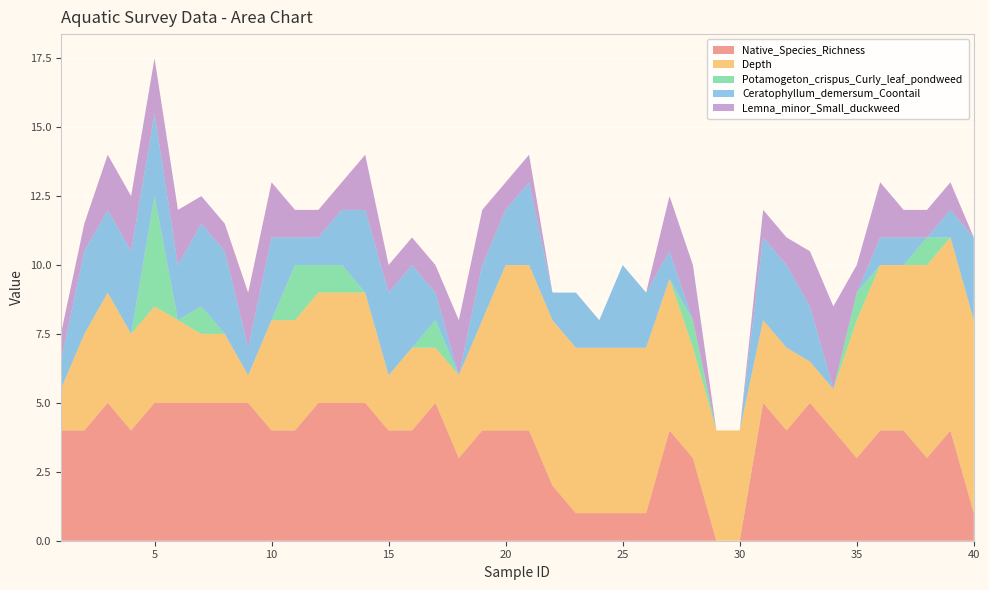

Reading left to right, extract all data points from this chart.

Native_Species_Richness: 1=4.0	2=4.0	3=5.0	4=4.0	5=5.0	6=5.0	7=5.0	8=5.0	9=5.0	10=4.0	11=4.0	12=5.0	13=5.0	14=5.0	15=4.0	16=4.0	17=5.0	18=3.0	19=4.0	20=4.0	21=4.0	22=2.0	23=1.0	24=1.0	25=1.0	26=1.0	27=4.0	28=3.0	29=0.0	30=0.0	31=5.0	32=4.0	33=5.0	34=4.0	35=3.0	36=4.0	37=4.0	38=3.0	39=4.0	40=1.0
Depth: 1=1.5	2=3.5	3=4.0	4=3.5	5=3.5	6=3.0	7=2.5	8=2.5	9=1.0	10=4.0	11=4.0	12=4.0	13=4.0	14=4.0	15=2.0	16=3.0	17=2.0	18=3.0	19=4.0	20=6.0	21=6.0	22=6.0	23=6.0	24=6.0	25=6.0	26=6.0	27=5.5	28=4.0	29=4.0	30=4.0	31=3.0	32=3.0	33=1.5	34=1.5	35=5.0	36=6.0	37=6.0	38=7.0	39=7.0	40=7.0
Potamogeton_crispus_Curly_leaf_pondweed: 1=0.0	2=0.0	3=0.0	4=0.0	5=4.0	6=0.0	7=1.0	8=0.0	9=0.0	10=0.0	11=2.0	12=1.0	13=1.0	14=0.0	15=0.0	16=0.0	17=1.0	18=0.0	19=0.0	20=0.0	21=0.0	22=0.0	23=0.0	24=0.0	25=0.0	26=0.0	27=0.0	28=1.0	29=0.0	30=0.0	31=0.0	32=0.0	33=0.0	34=0.0	35=1.0	36=0.0	37=0.0	38=1.0	39=0.0	40=0.0
Ceratophyllum_demersum_Coontail: 1=1.0	2=3.0	3=3.0	4=3.0	5=3.0	6=2.0	7=3.0	8=3.0	9=1.0	10=3.0	11=1.0	12=1.0	13=2.0	14=3.0	15=3.0	16=3.0	17=1.0	18=0.0	19=2.0	20=2.0	21=3.0	22=1.0	23=2.0	24=1.0	25=3.0	26=2.0	27=1.0	28=0.0	29=0.0	30=0.0	31=3.0	32=3.0	33=2.0	34=0.0	35=0.0	36=1.0	37=1.0	38=0.0	39=1.0	40=3.0
Lemna_minor_Small_duckweed: 1=1.0	2=1.0	3=2.0	4=2.0	5=2.0	6=2.0	7=1.0	8=1.0	9=2.0	10=2.0	11=1.0	12=1.0	13=1.0	14=2.0	15=1.0	16=1.0	17=1.0	18=2.0	19=2.0	20=1.0	21=1.0	22=0.0	23=0.0	24=0.0	25=0.0	26=0.0	27=2.0	28=2.0	29=0.0	30=0.0	31=1.0	32=1.0	33=2.0	34=3.0	35=1.0	36=2.0	37=1.0	38=1.0	39=1.0	40=0.0